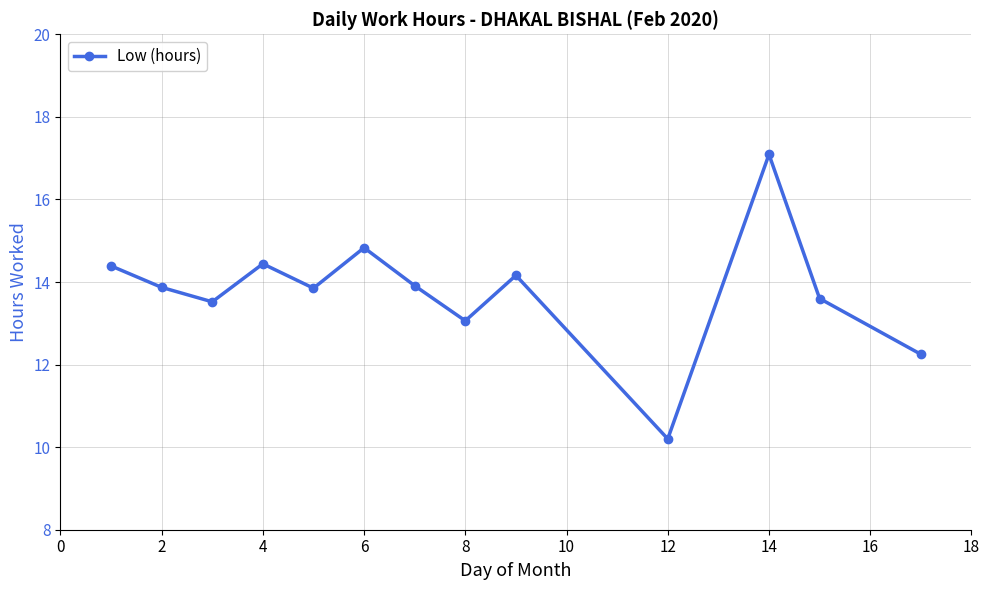

What is the average value?

13.8